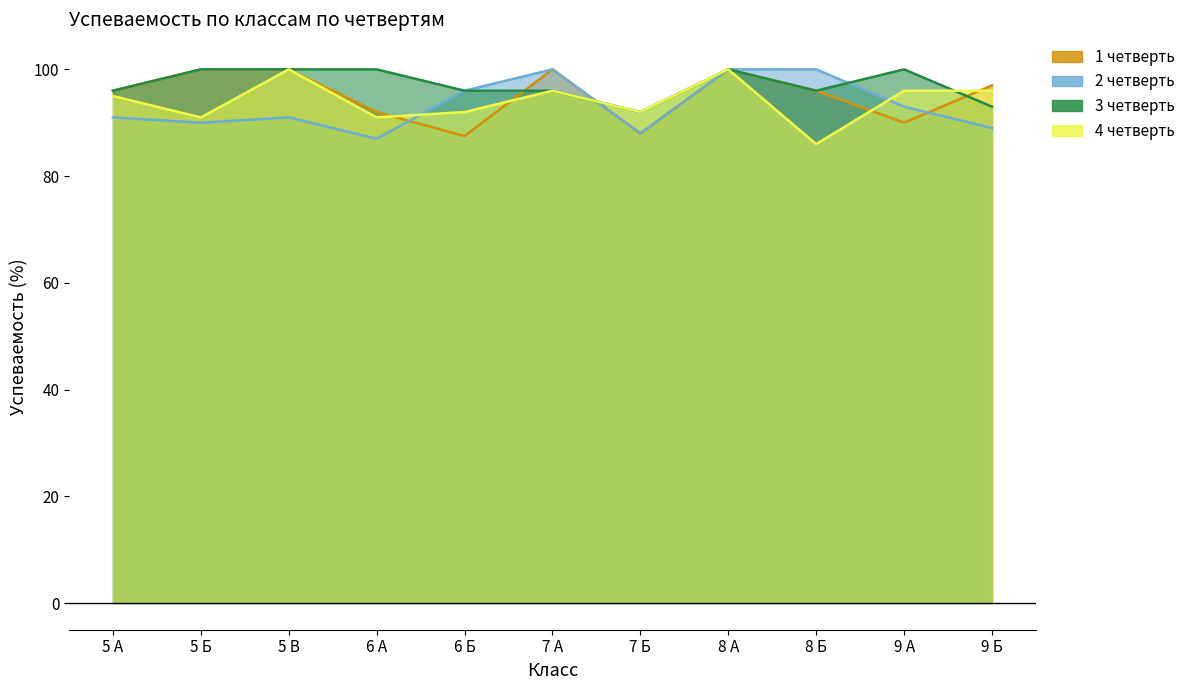

Which series ends up on top after the final intersection of 4 четверть and 2 четверть?

4 четверть